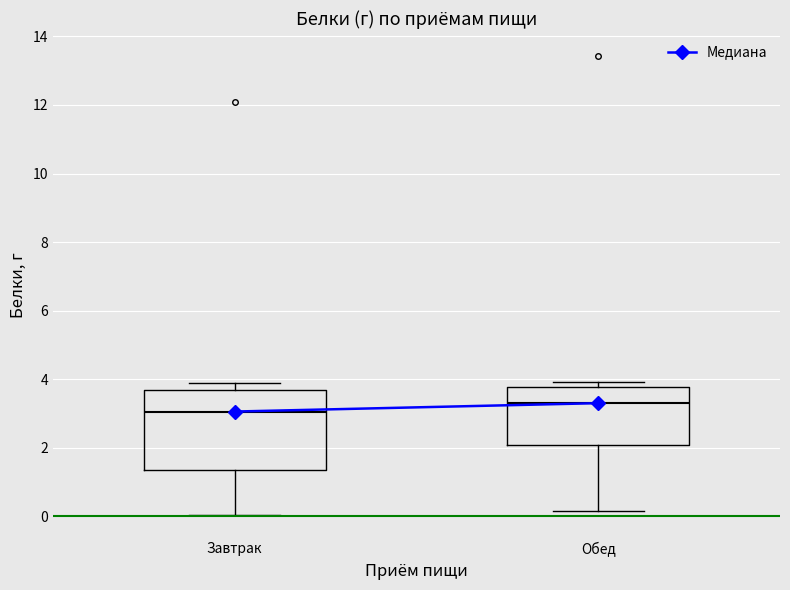

Which box's median line is the highest?

Обед